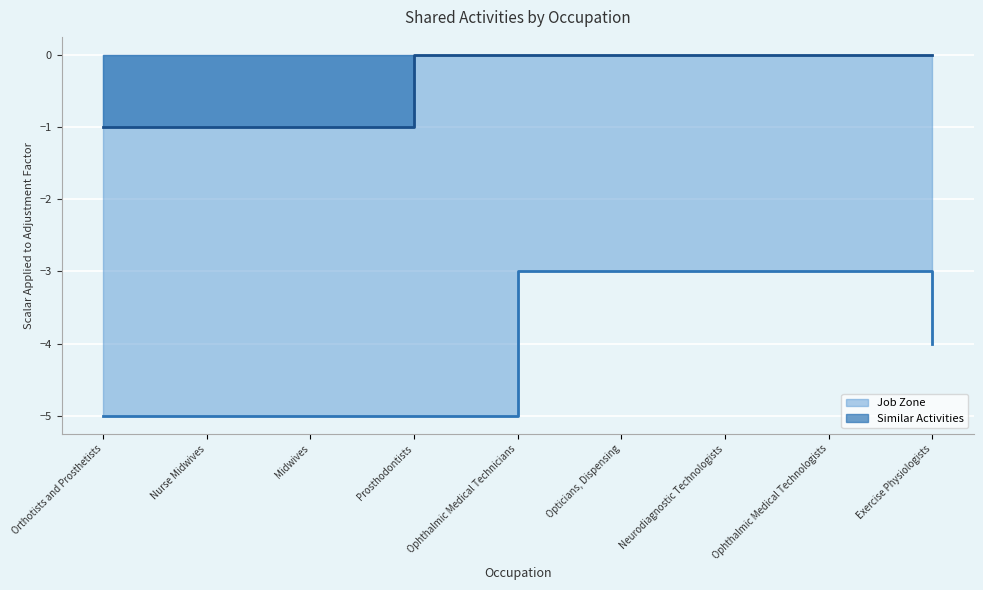

Is it true that Job Zone equals -5 at Midwives?

True